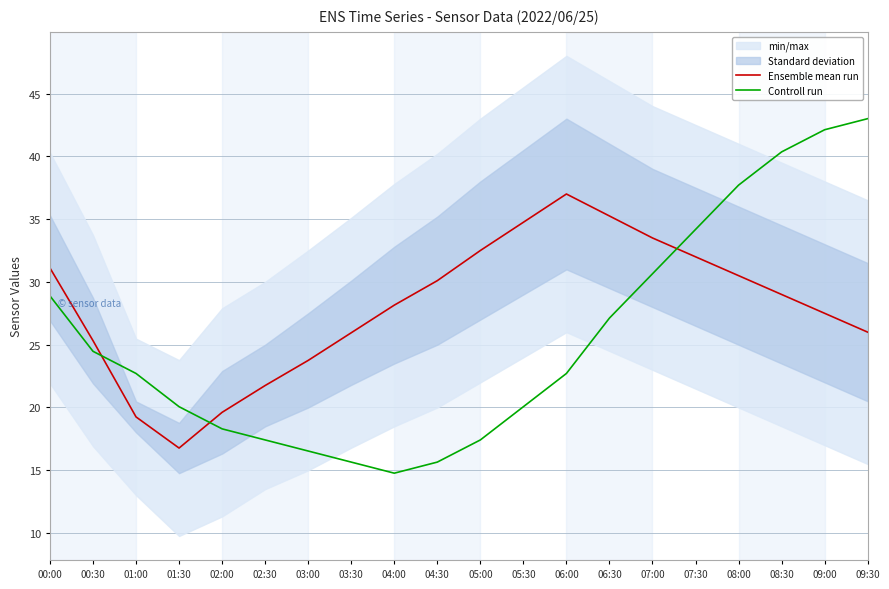

What is the total value across all series at 03:30?

41.6